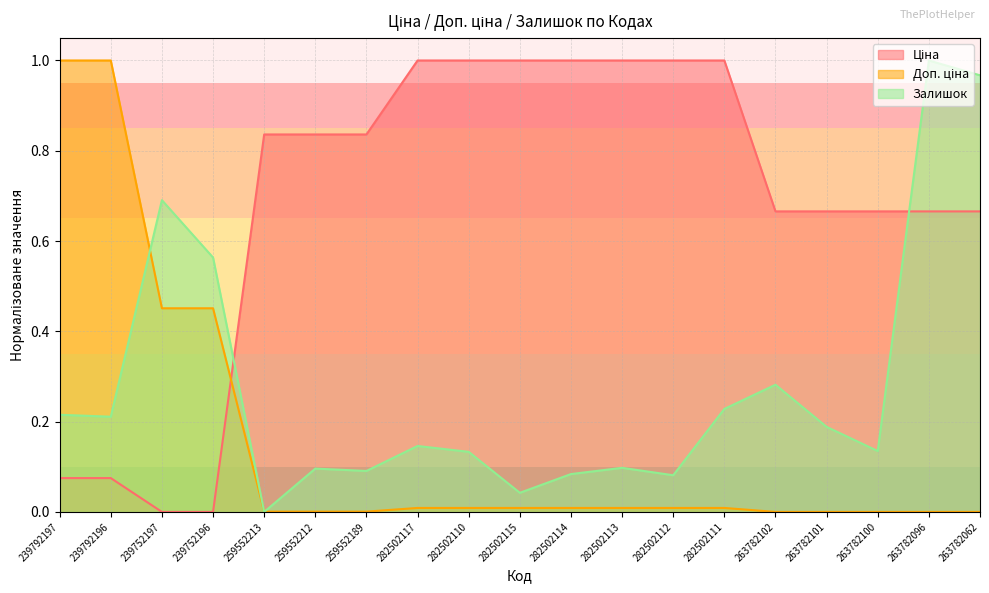

Reading right to left, extract all data points from this chart.

Ціна: 263782062=0.7	263782096=0.7	263782100=0.7	263782101=0.7	263782102=0.7	282502111=1.0	282502112=1.0	282502113=1.0	282502114=1.0	282502115=1.0	282502110=1.0	282502117=1.0	259552189=0.8	259552212=0.8	259552213=0.8	239752196=0.0	239752197=0.0	239792196=0.1	239792197=0.1
Доп. ціна: 263782062=0.0	263782096=0.0	263782100=0.0	263782101=0.0	263782102=0.0	282502111=0.0	282502112=0.0	282502113=0.0	282502114=0.0	282502115=0.0	282502110=0.0	282502117=0.0	259552189=0.0	259552212=0.0	259552213=0.0	239752196=0.5	239752197=0.5	239792196=1.0	239792197=1.0
Залишок: 263782062=1.0	263782096=1.0	263782100=0.1	263782101=0.2	263782102=0.3	282502111=0.2	282502112=0.1	282502113=0.1	282502114=0.1	282502115=0.0	282502110=0.1	282502117=0.1	259552189=0.1	259552212=0.1	259552213=0.0	239752196=0.6	239752197=0.7	239792196=0.2	239792197=0.2